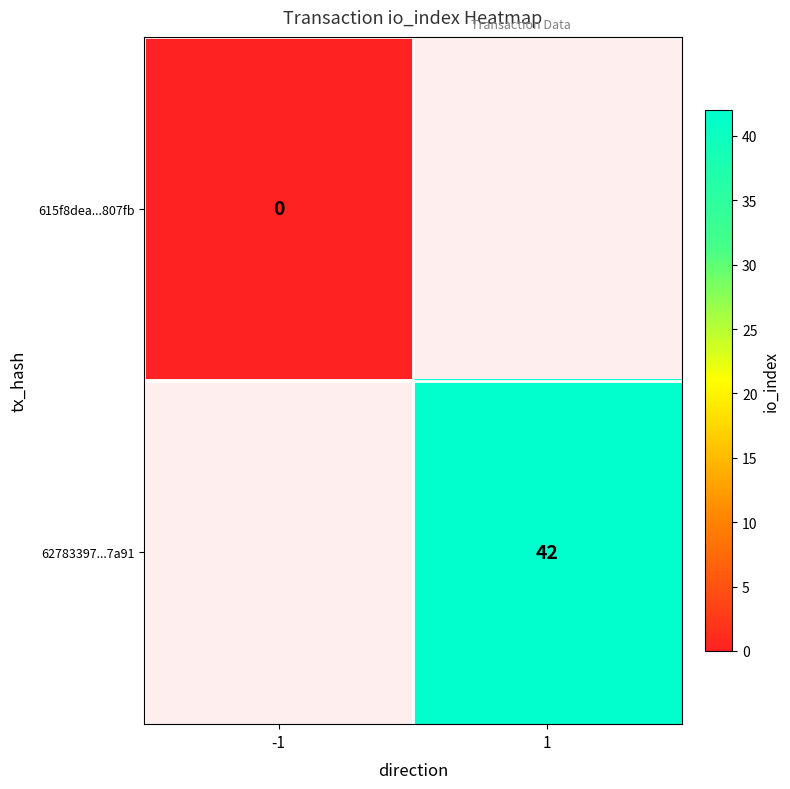

True or false: 62783397...7a91 has a value of 25.9 at 1.

False